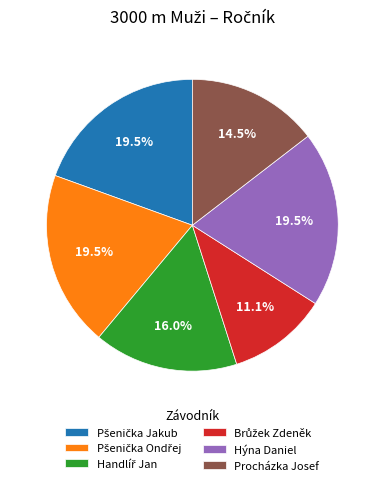

Does any single category account for the majority?

No